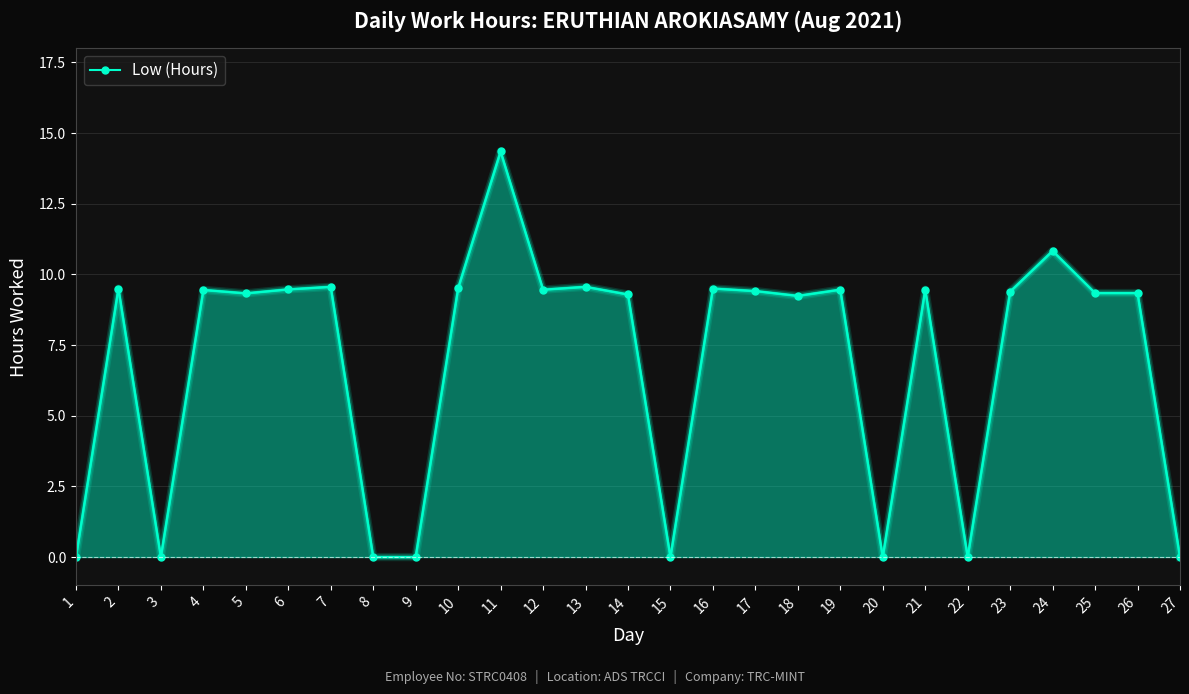

What is the average value?

6.9